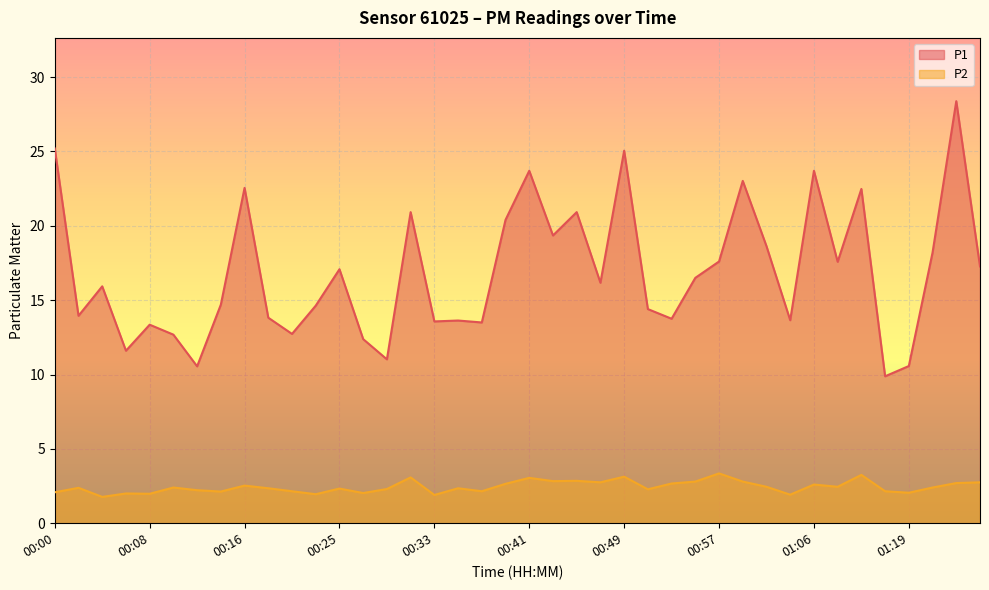

True or false: P1 and P2 cross at least once.

False